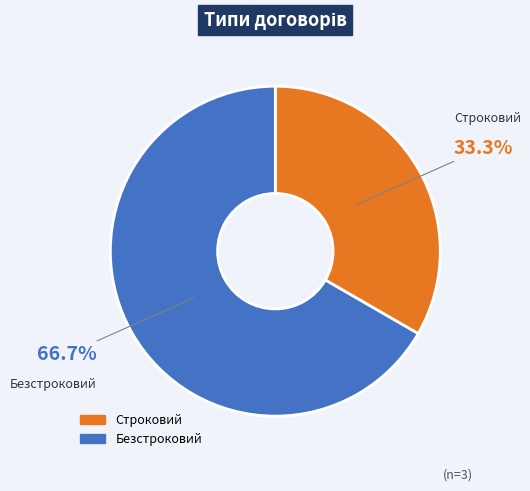

To the nearest percent, what portion does Безстроковий represent?

67%